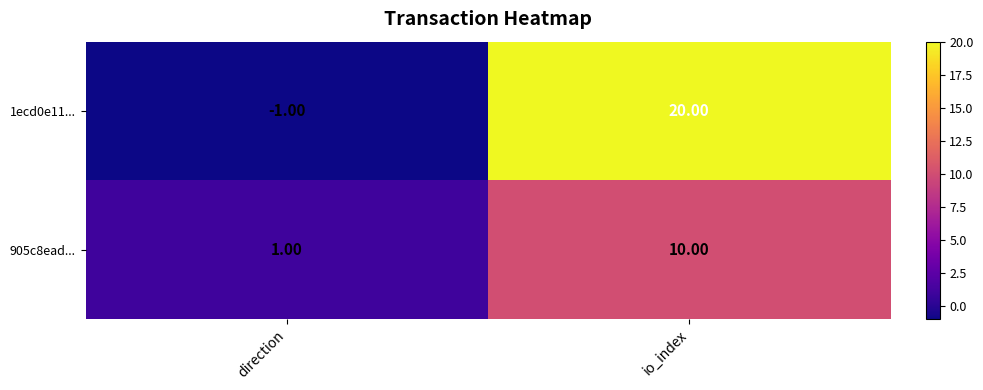

Which category has the highest value across all series?

io_index